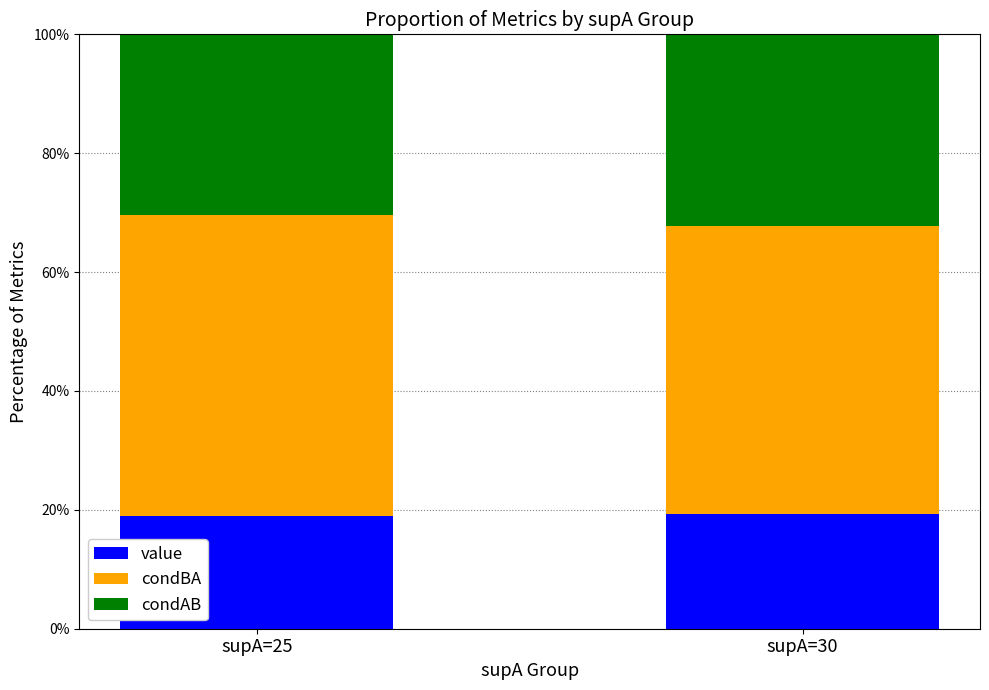

What is the lowest value of the value series?

19.0